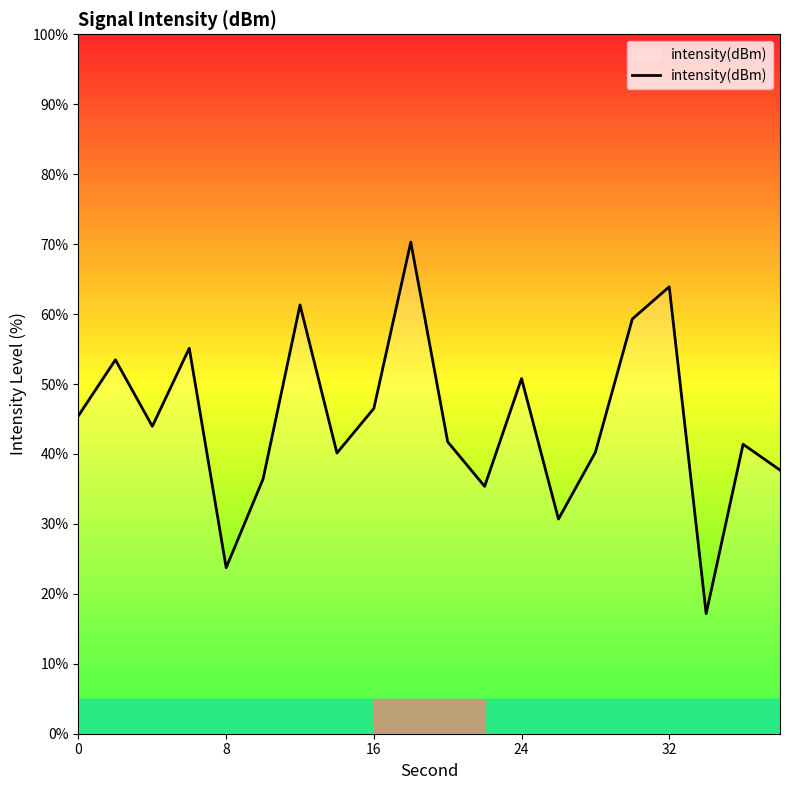

What is the greatest value displayed?

70.3